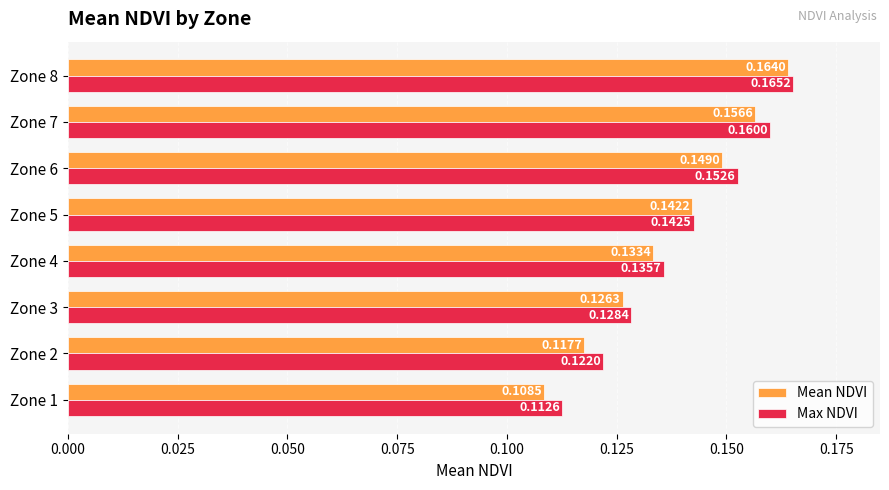

At which category is the sum across all series the highest?

Zone 8